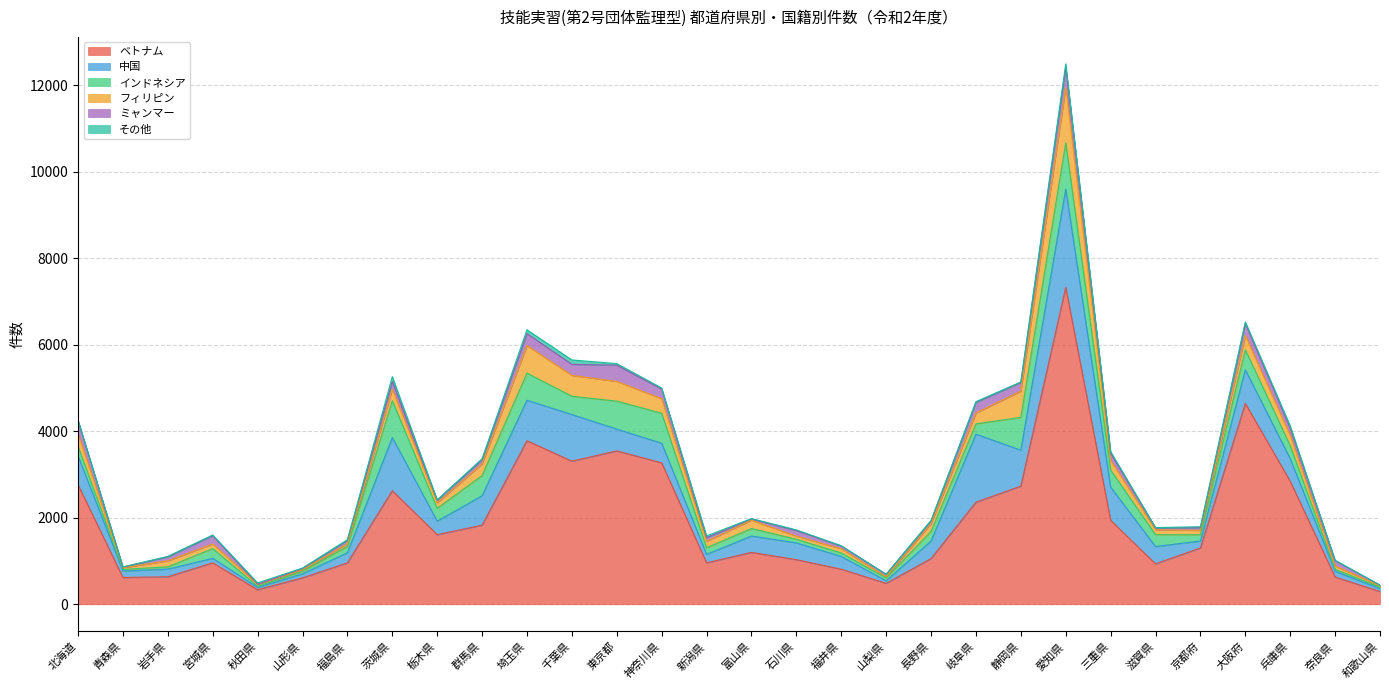

Count the number of data series in this chart.

6